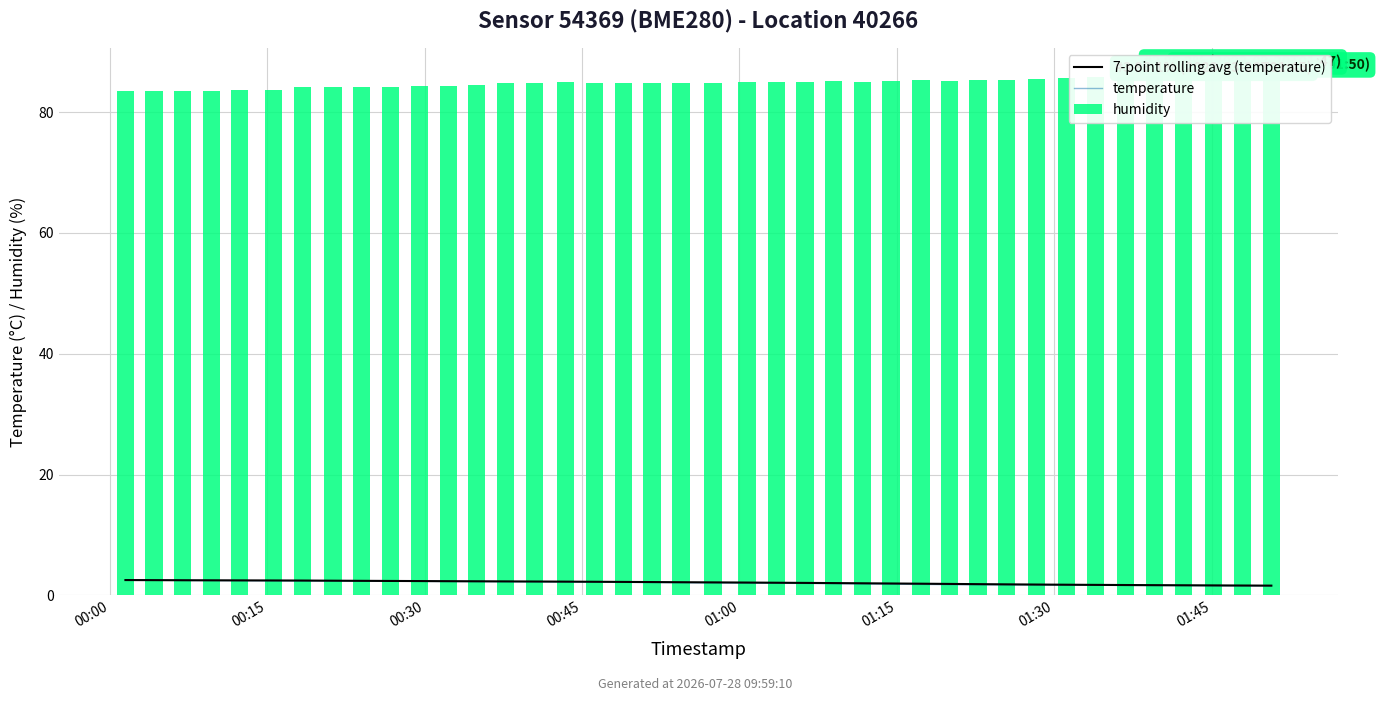

Reading left to right, extract all data points from this chart.

7-point rolling avg (temperature): 2.5	2.5	2.5	2.5	2.5	2.5	2.5	2.4	2.4	2.4	2.4	2.4	2.3	2.3	2.3	2.3	2.3	2.2	2.2	2.2	2.2	2.1	2.1	2.1	2.0	2.0	2.0	1.9	1.9	1.9	1.8	1.8	1.8	1.8	1.7	1.7	1.7	1.7	1.6	1.6
temperature: 2.5	2.5	2.5	2.5	2.5	2.4	2.4	2.4	2.4	2.4	2.3	2.3	2.3	2.3	2.2	2.2	2.2	2.2	2.1	2.1	2.1	2.0	2.0	2.0	2.0	1.9	1.9	1.8	1.8	1.8	1.8	1.7	1.7	1.7	1.7	1.6	1.6	1.6	1.6	1.6
humidity: 83.6	83.5	83.5	83.5	83.6	83.6	84.1	84.2	84.2	84.1	84.3	84.4	84.5	84.8	84.9	85.0	84.9	84.8	84.8	84.8	84.8	84.9	85.0	85.0	85.2	85.0	85.2	85.3	85.2	85.2	85.3	85.5	85.7	85.8	85.8	86.0	86.1	86.1	86.2	86.3